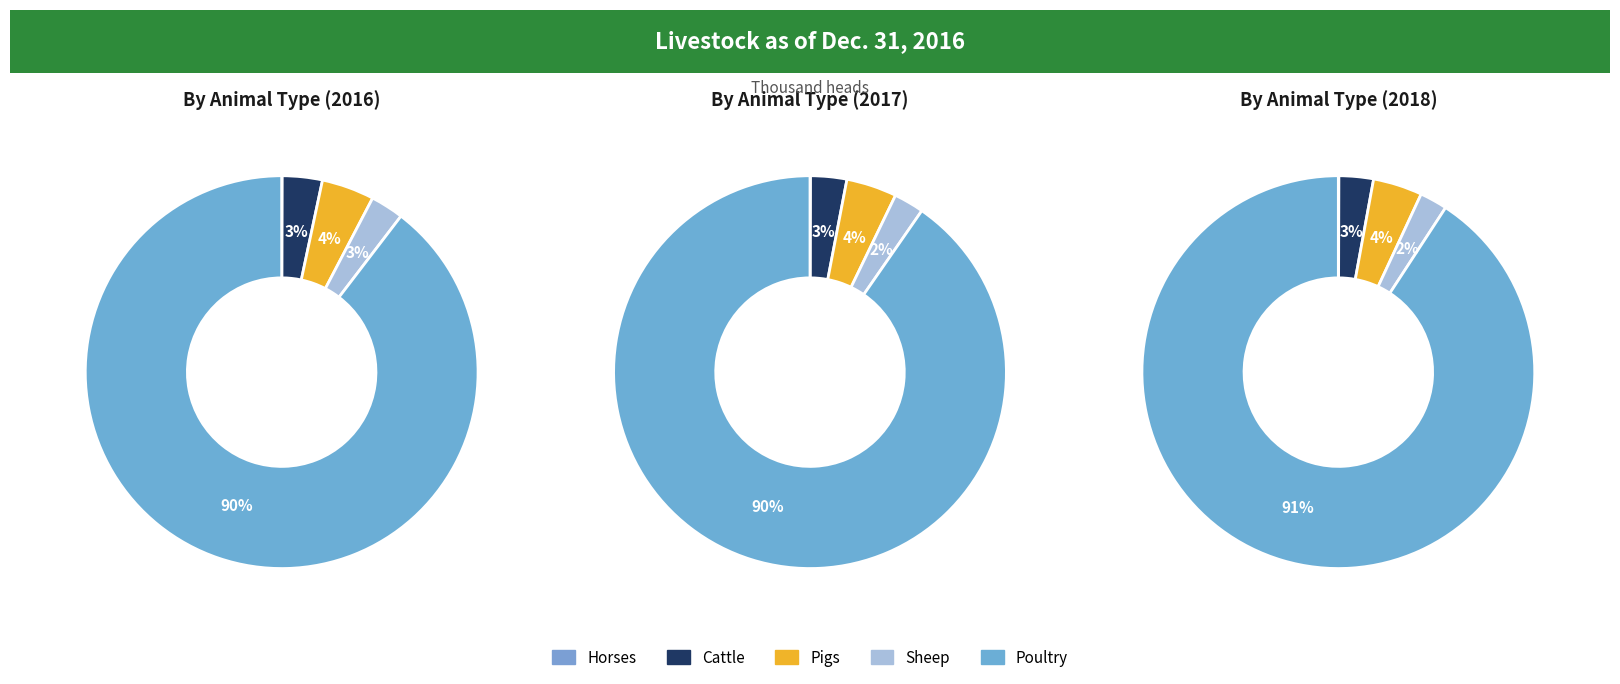

What is the total percentage of Sheep and Cattle?

6.0%